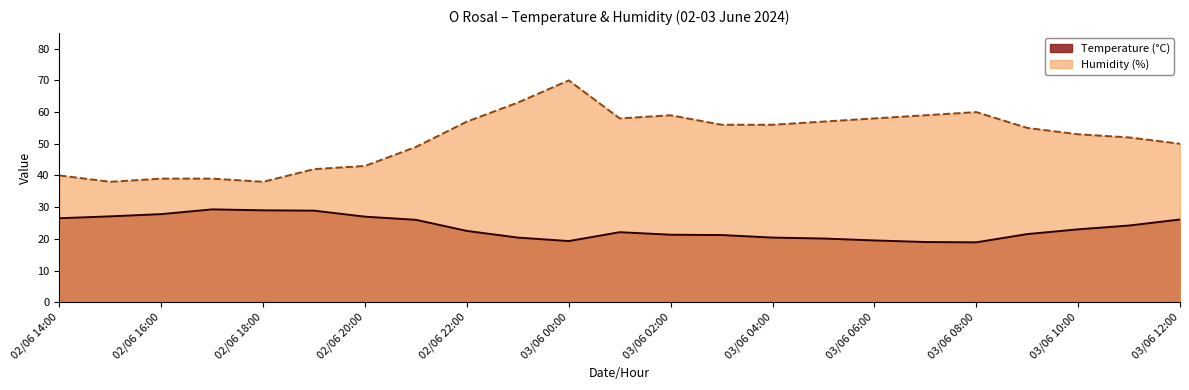

What is the spread (max minus min) of values at 03/06 04:00?

35.6